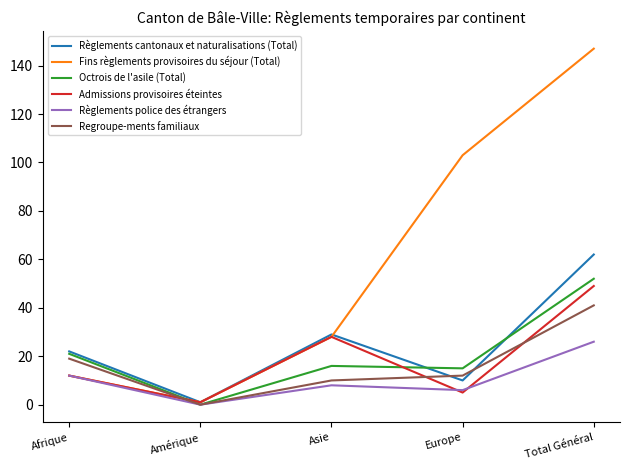

Where is Regroupe-ments familiaux nearest to the value 20?

Afrique